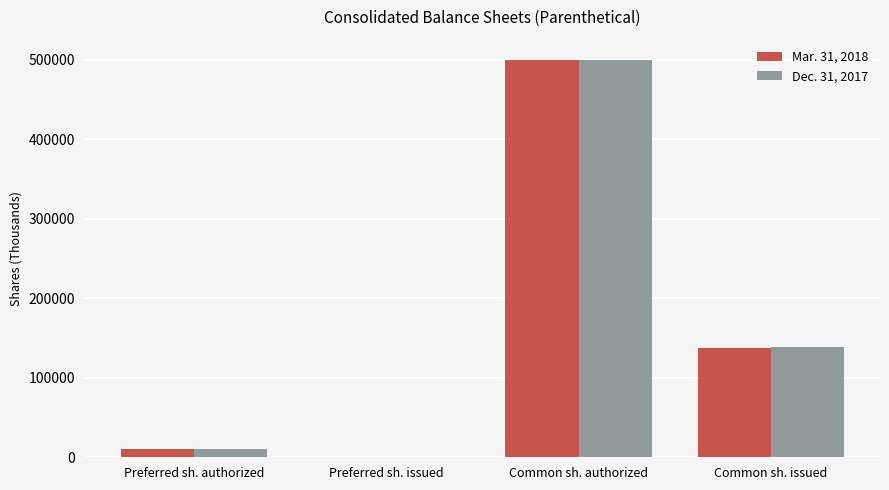

True or false: Mar. 31, 2018 has a value of 0 at Preferred sh. issued.

True